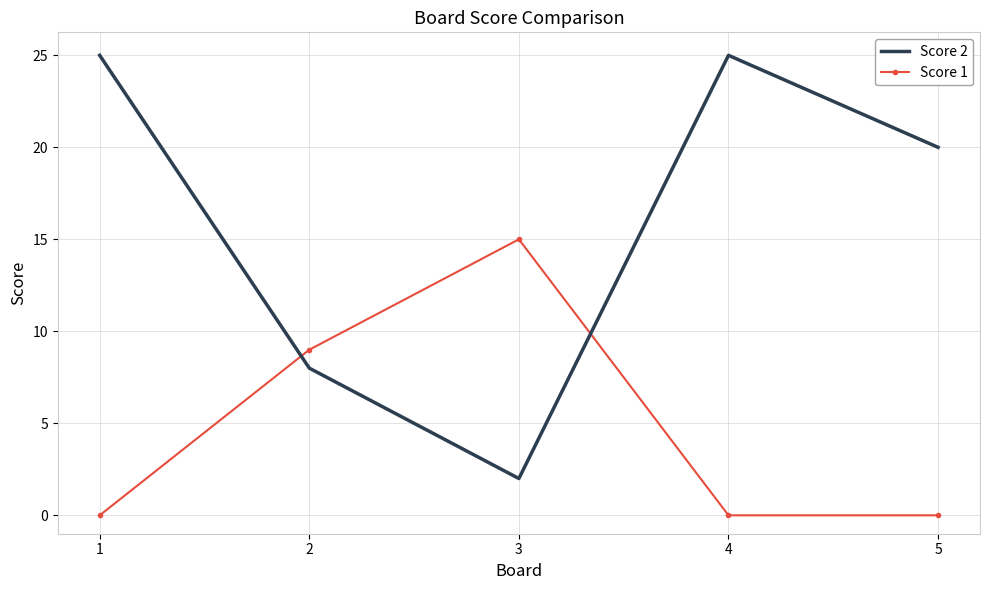

What is the spread (max minus min) of values at 1?

25